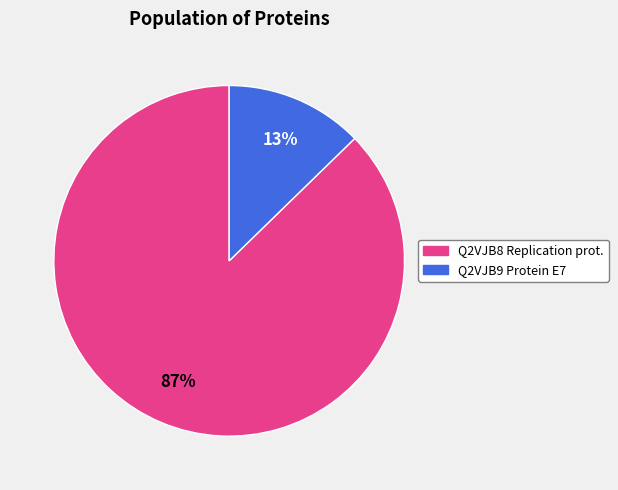

Which slice represents more than half of the pie?

Q2VJB8 Replication prot.